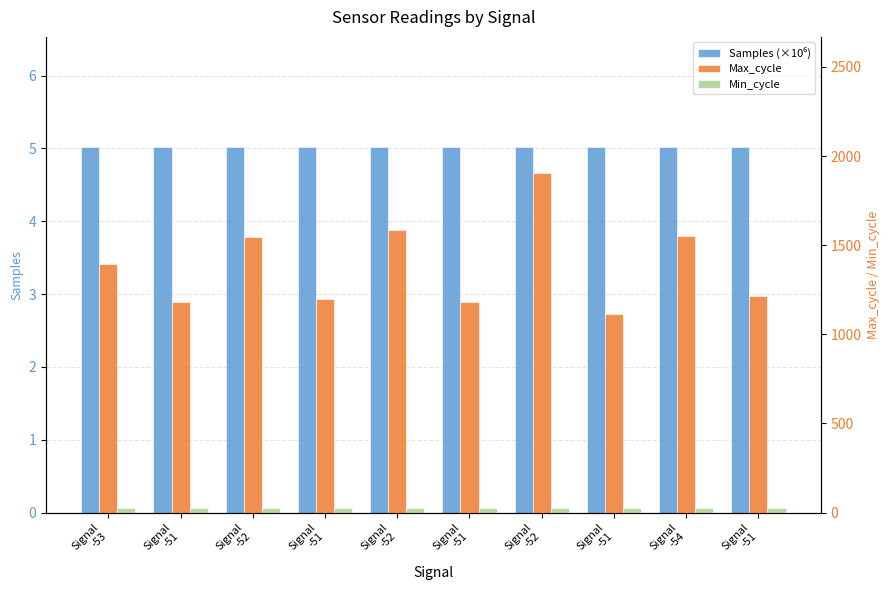

List the labels in order of Min_cycle value, smallest first.

Signal
-53, Signal
-51, Signal
-52, Signal
-51, Signal
-52, Signal
-51, Signal
-52, Signal
-51, Signal
-54, Signal
-51